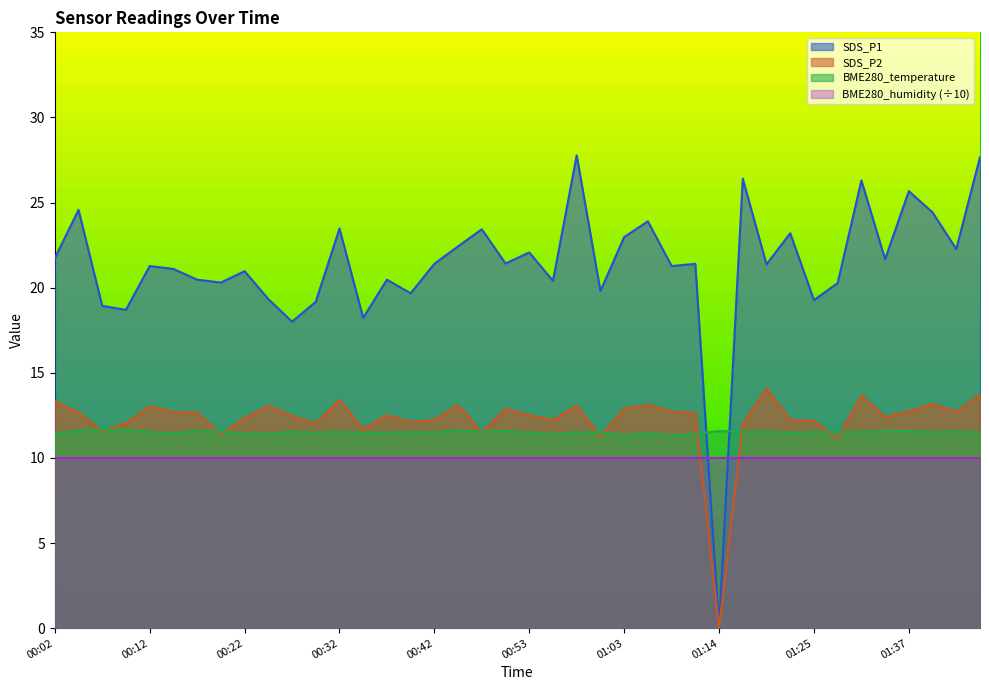

Is it true that SDS_P1 equals 17.8 at 01:17?

False